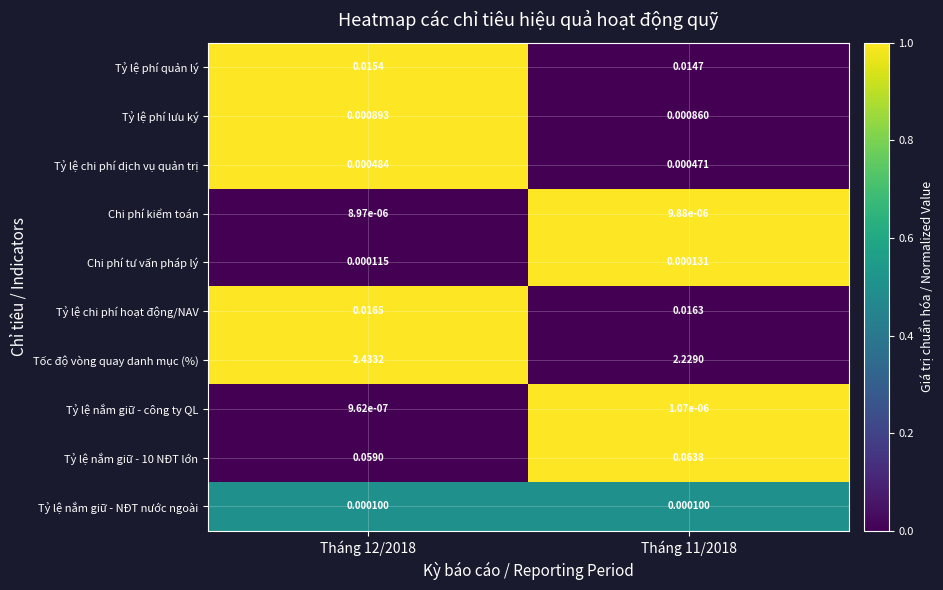

What is the total value across all series at Tháng 12/2018?

2.5